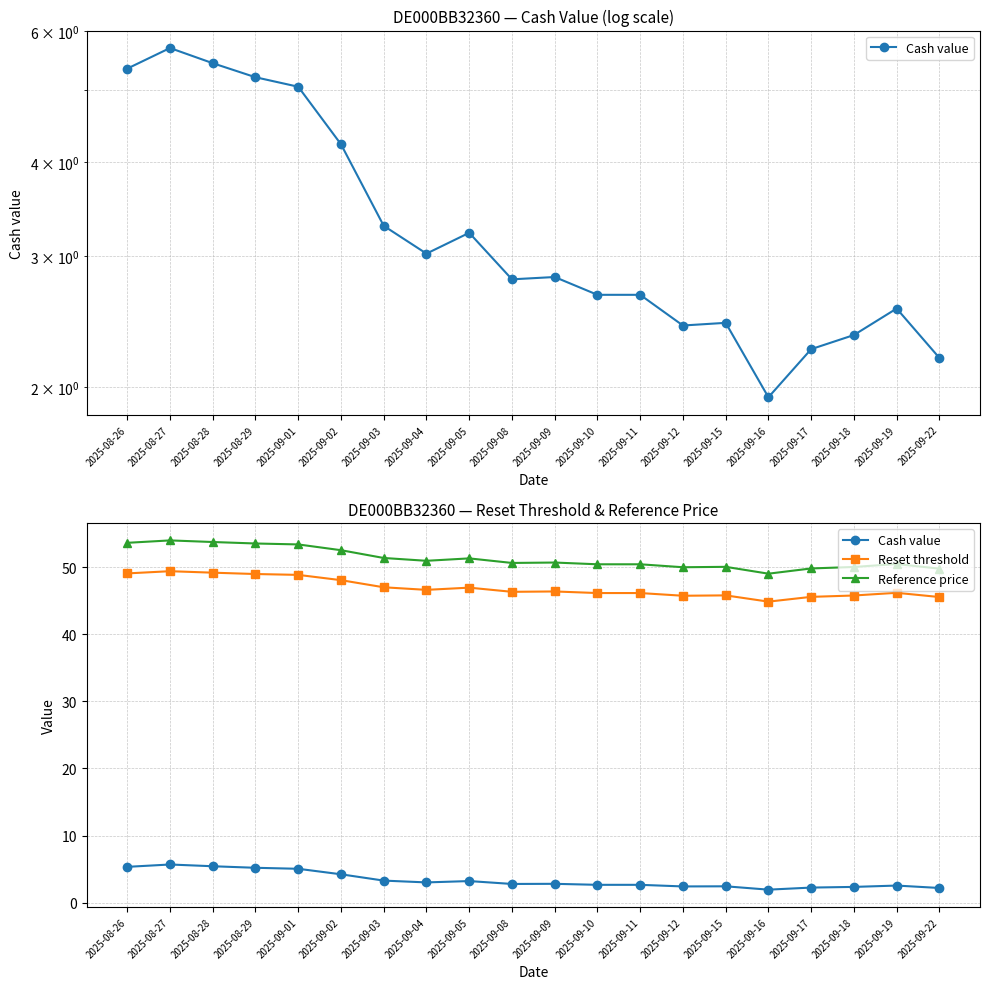

Between 2025-09-02 and 2025-09-03, which series saw the biggest shift?

Reference price